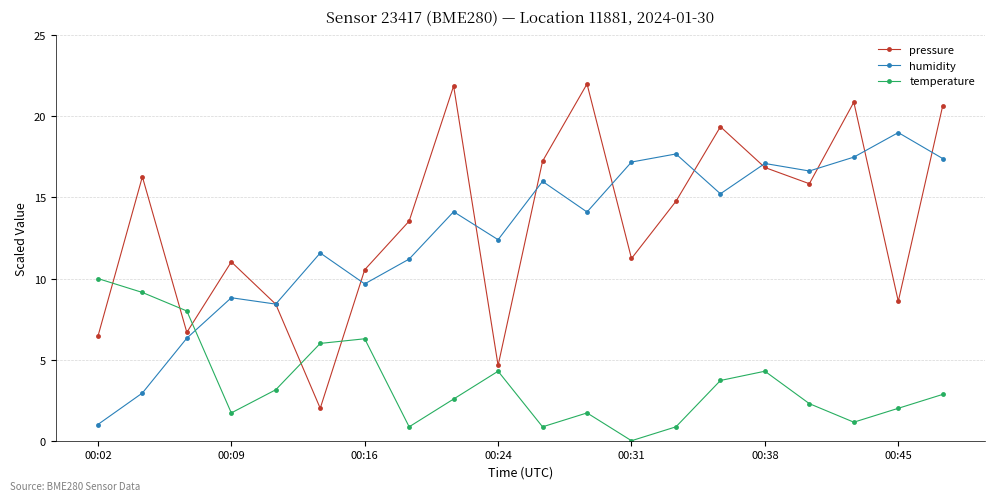

How many interior local peaks does the temperature series have?

4